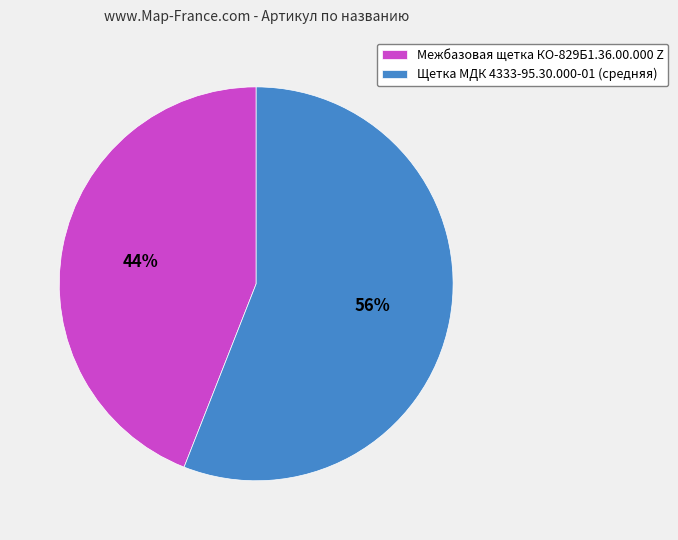

To the nearest percent, what is the difference between the largest and smallest slice percentages?

12%